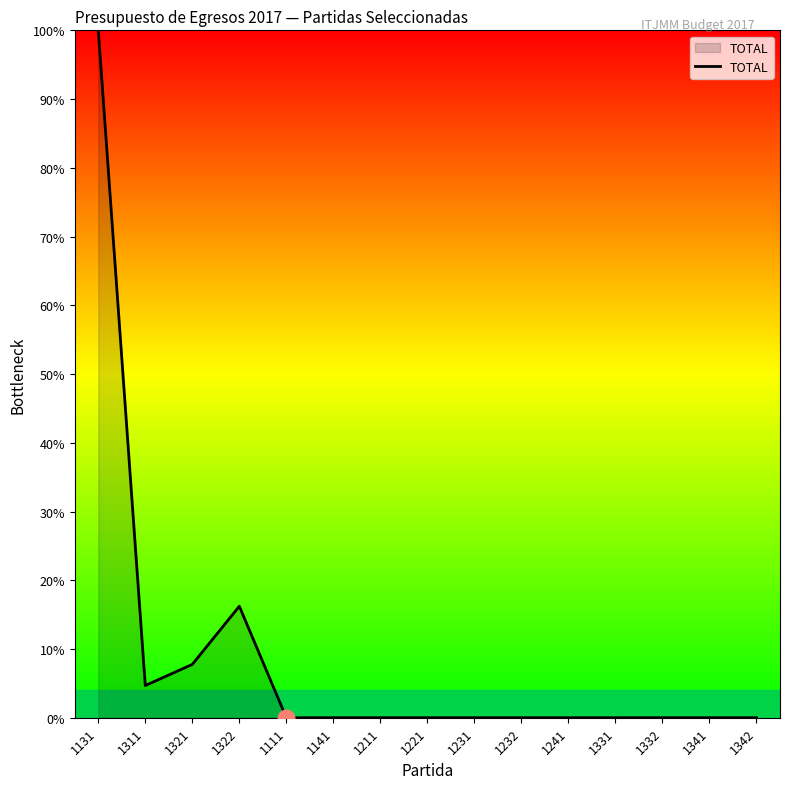

The value at 1231 is -45.4. True or false?

False